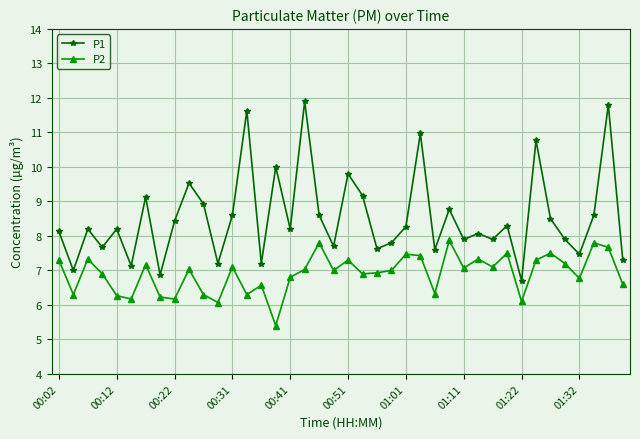

True or false: P2 and P1 intersect in this chart.

False